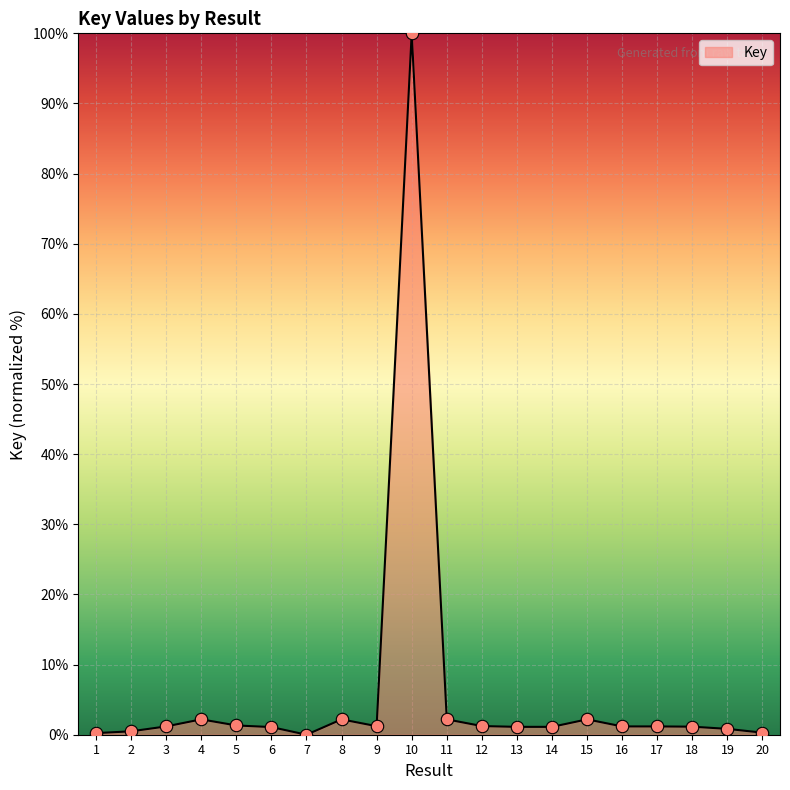

What is the change in value from 4 to 9?

-1.0